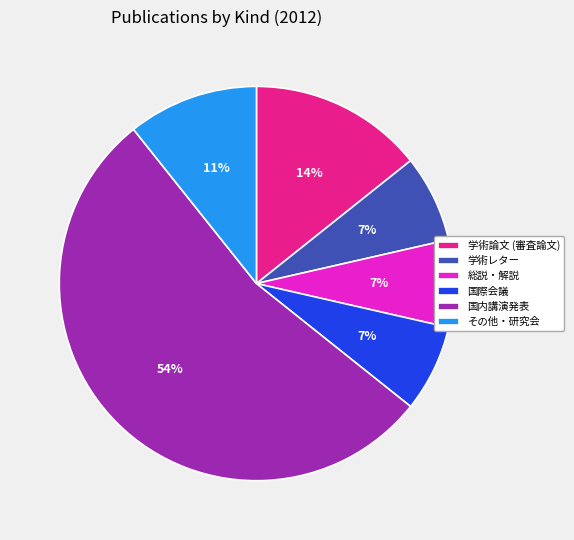

Count the number of slices in the pie.

6